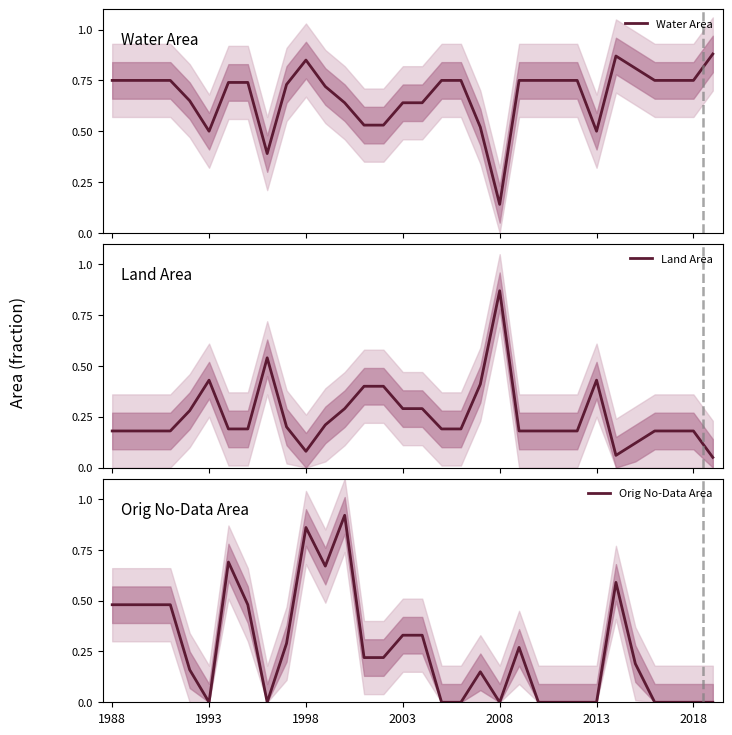

What is the sum of the Water Area values at 11 and 23?

1.5